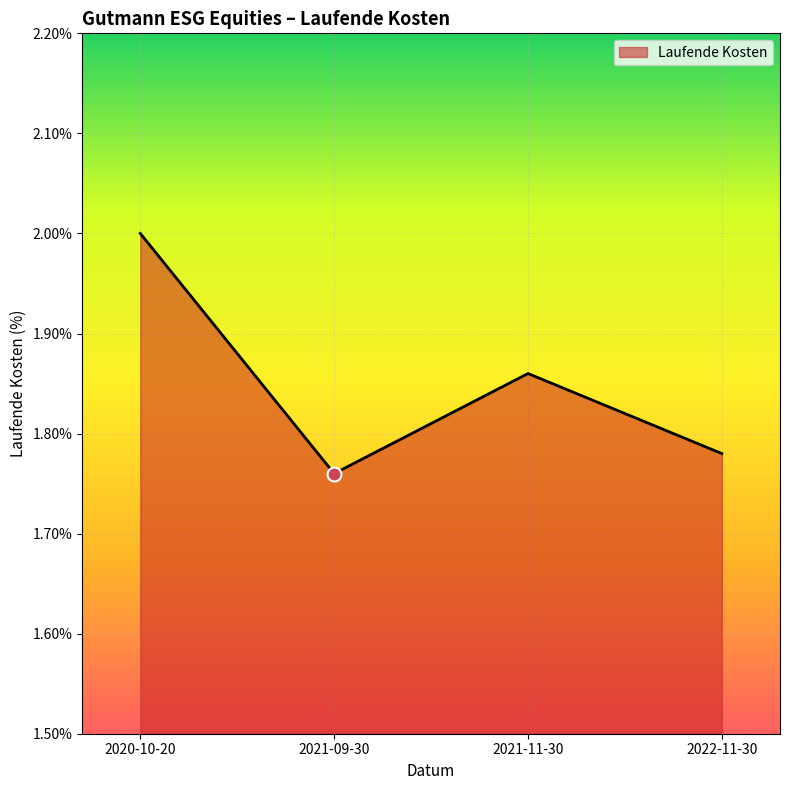

Approximately how many times larger is the value at 2020-10-20 compared to 2021-11-30?

1.1